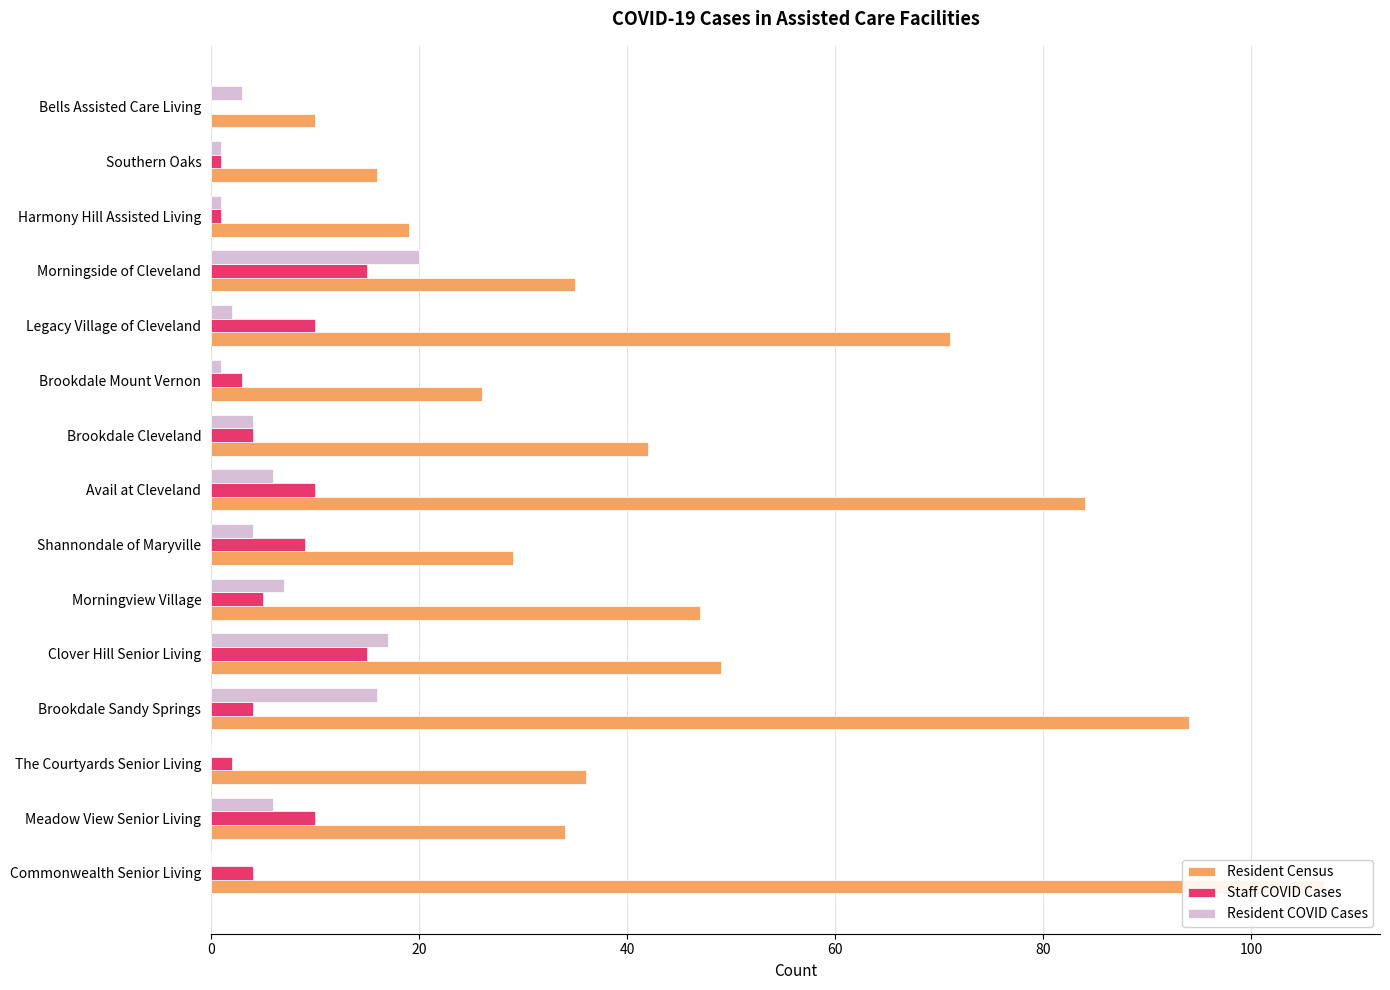

Which series changed the most between Brookdale Cleveland and Harmony Hill Assisted Living?

Resident Census